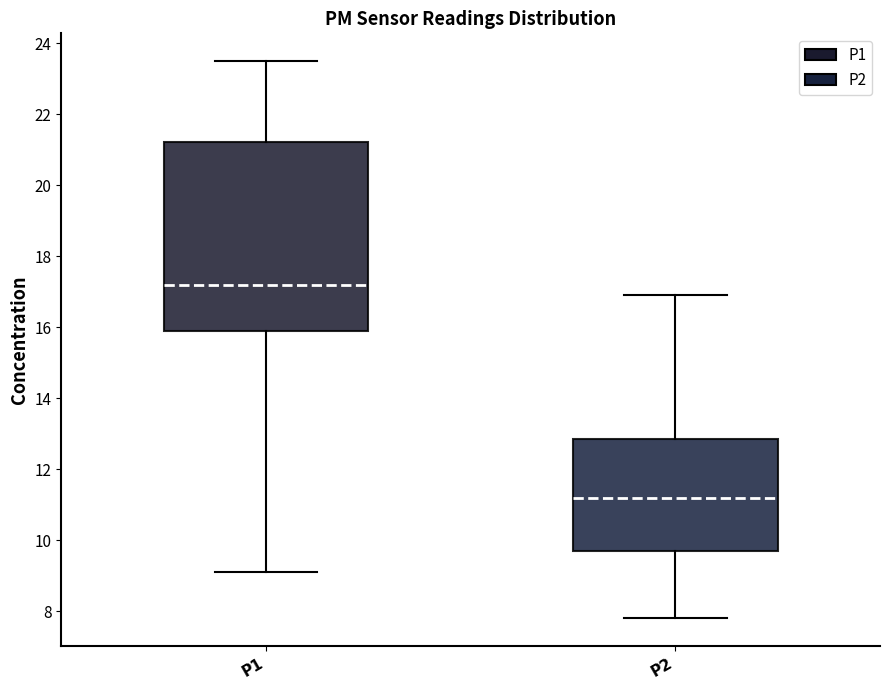

Reading left to right, read every box against the y-axis: the position of its median line, the range the box covers, and the ends of its whiskers. The values are not printed on the chart, so give them approximately, as read against the axis.

P1: median 17.2, box 16.0 to 21.2, whiskers 9.2 to 23.6
P2: median 11.2, box 9.8 to 12.8, whiskers 7.8 to 17.0